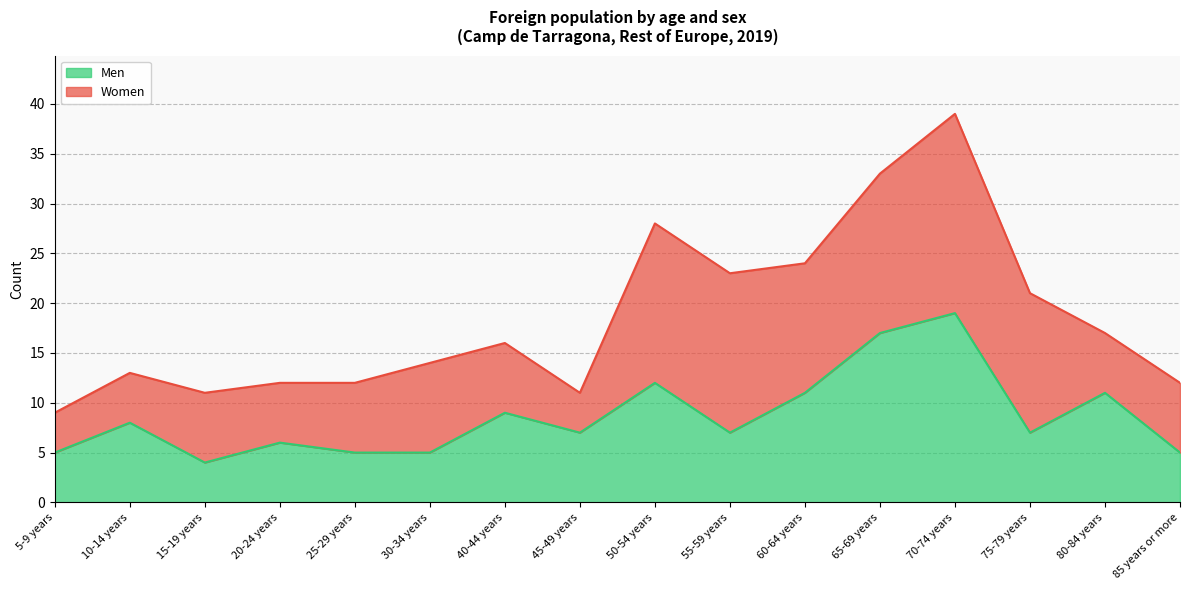

Which category has the highest value across all series?

70-74 years